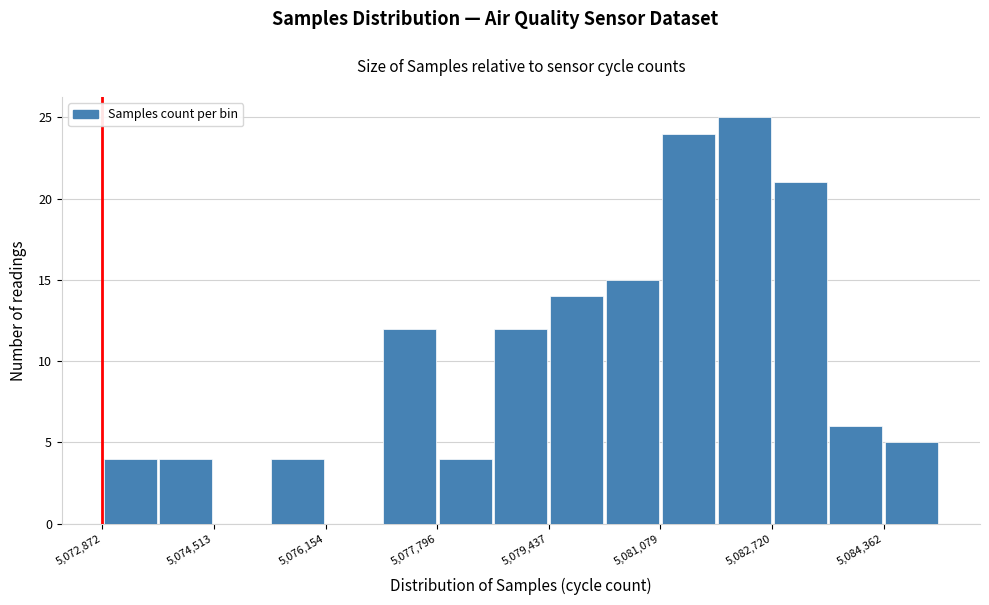

Reading left to right, transcribe this chart: for each bar, give the range it covers on the x-axis and its height. Neither the bar edges nor the heights are printed on the chart, so give them approximately, as read against the axes.

5072800 to 5073600: 4
5073600 to 5074600: 4
5074600 to 5075400: 0
5075400 to 5076200: 4
5076200 to 5077000: 0
5077000 to 5077800: 12
5077800 to 5078600: 4
5078600 to 5079400: 12
5079400 to 5080200: 14
5080200 to 5081000: 15
5081000 to 5082000: 24
5082000 to 5082800: 25
5082800 to 5083600: 21
5083600 to 5084400: 6
5084400 to 5085200: 5